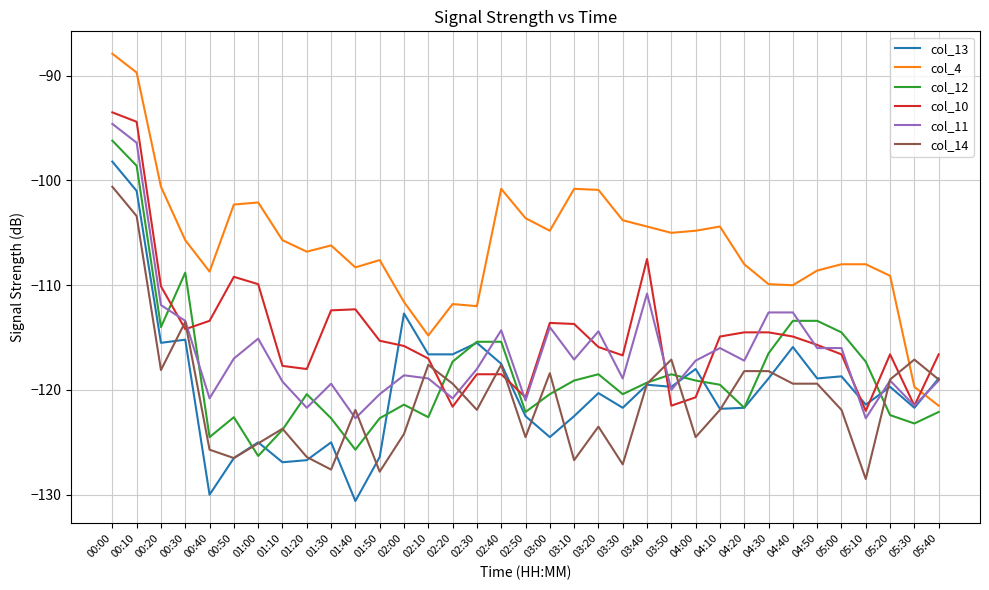

What is the sum of the col_13 values at 04:10 and 02:00?

-234.5